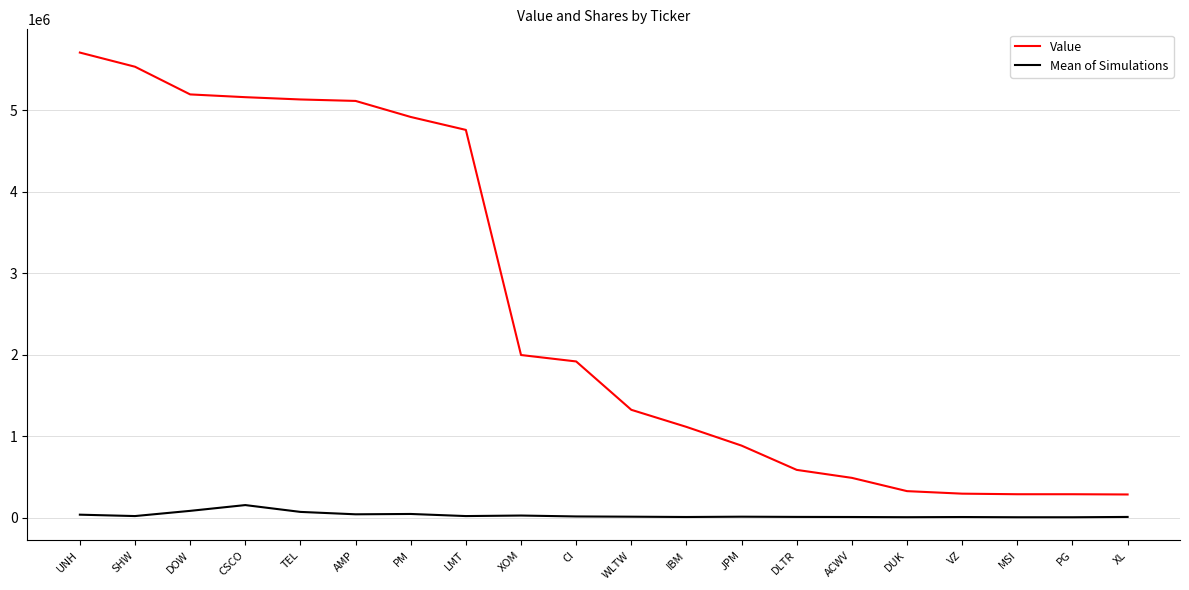

Read the Mean of Simulations value at DUK, to the nearest 100.

4000